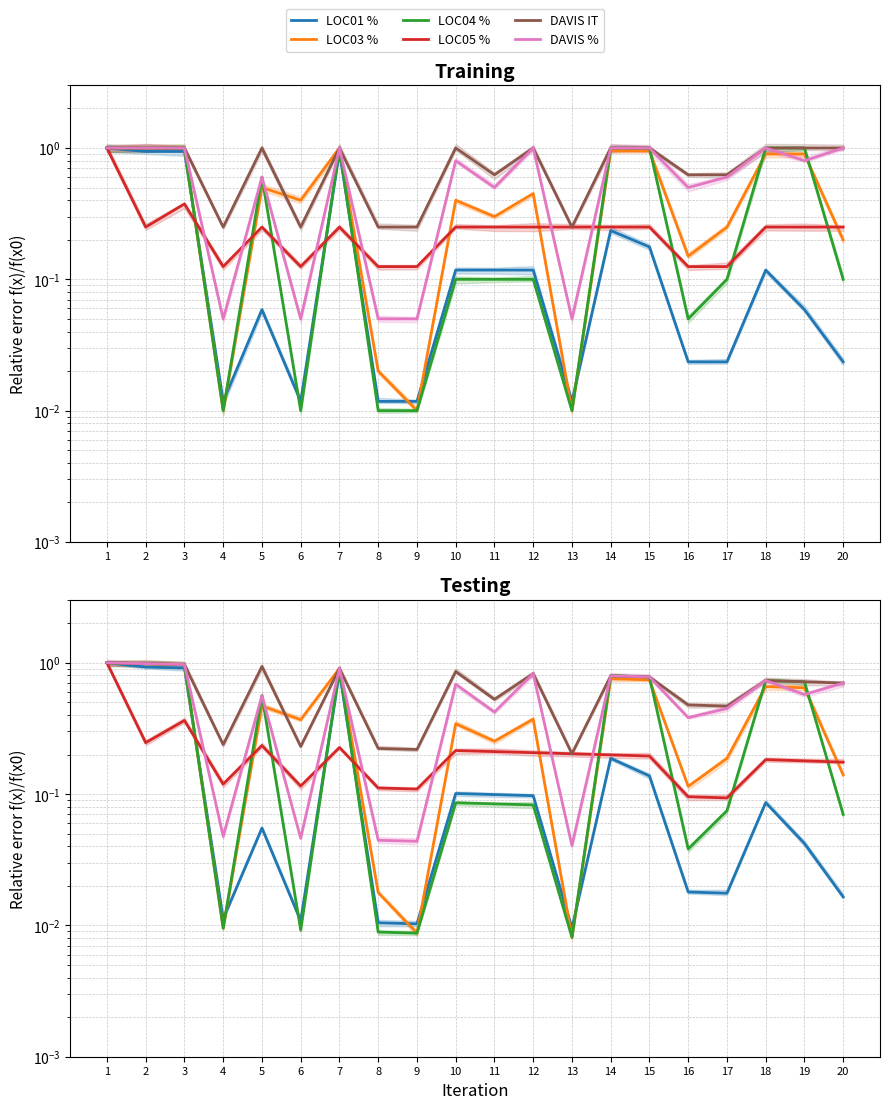

What is the spread (max minus min) of values at 13?

0.2